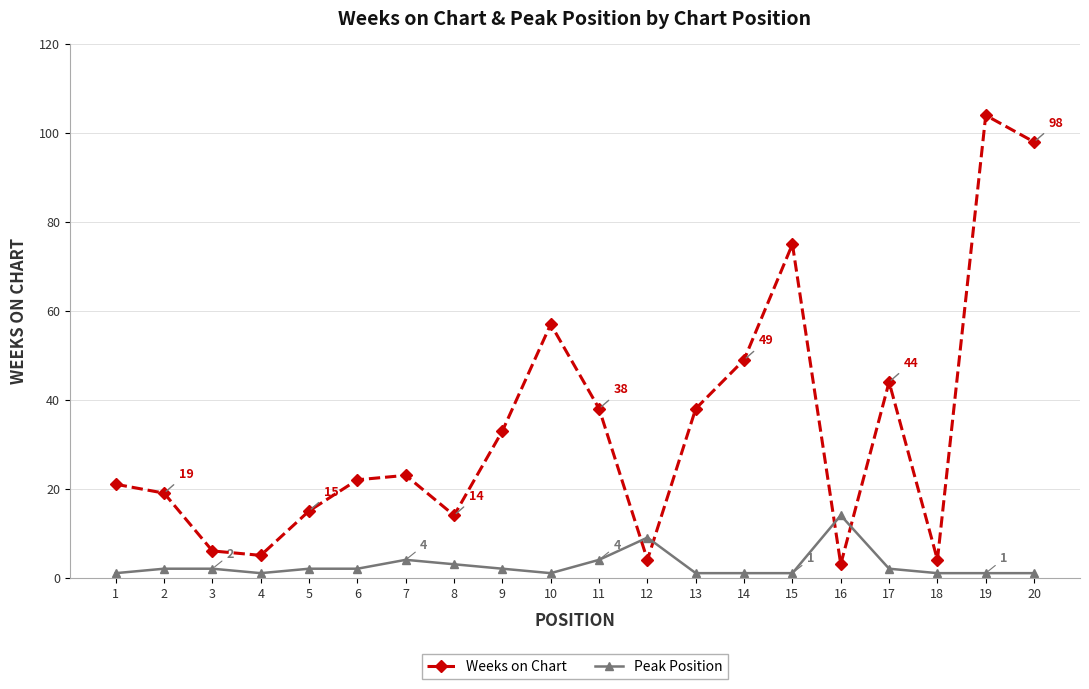

At how many categories does at least one series exceed 62?

3